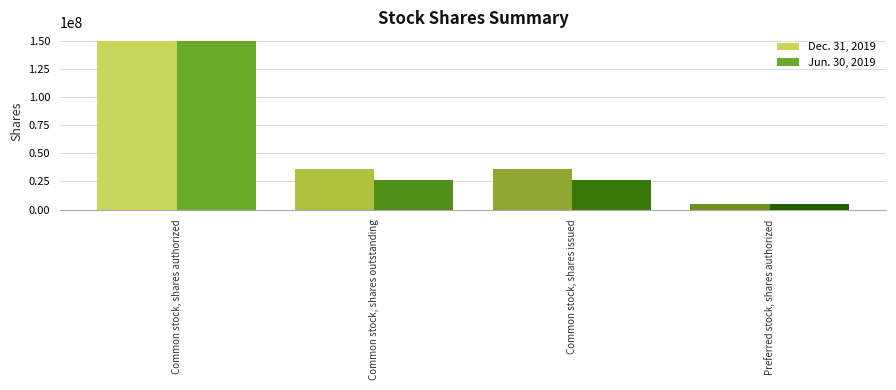

Reading left to right, transcribe all the data shown in this chart.

Dec. 31, 2019: Common stock, shares authorized=150000000	Common stock, shares outstanding=36180314	Common stock, shares issued=36180314	Preferred stock, shares authorized=5000000
Jun. 30, 2019: Common stock, shares authorized=150000000	Common stock, shares outstanding=26180314	Common stock, shares issued=26180314	Preferred stock, shares authorized=5000000